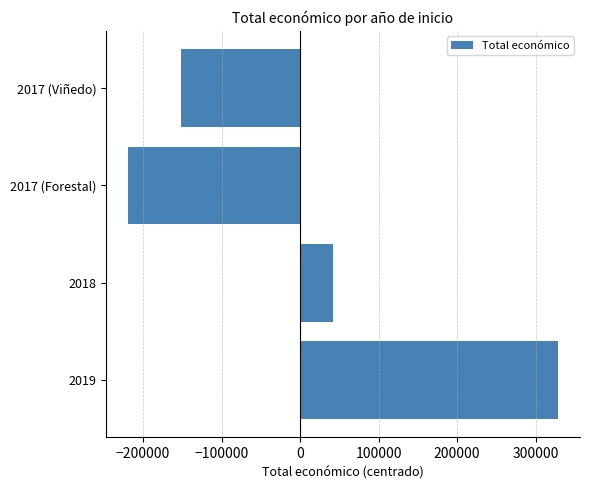

What is the maximum value shown in the chart?

329205